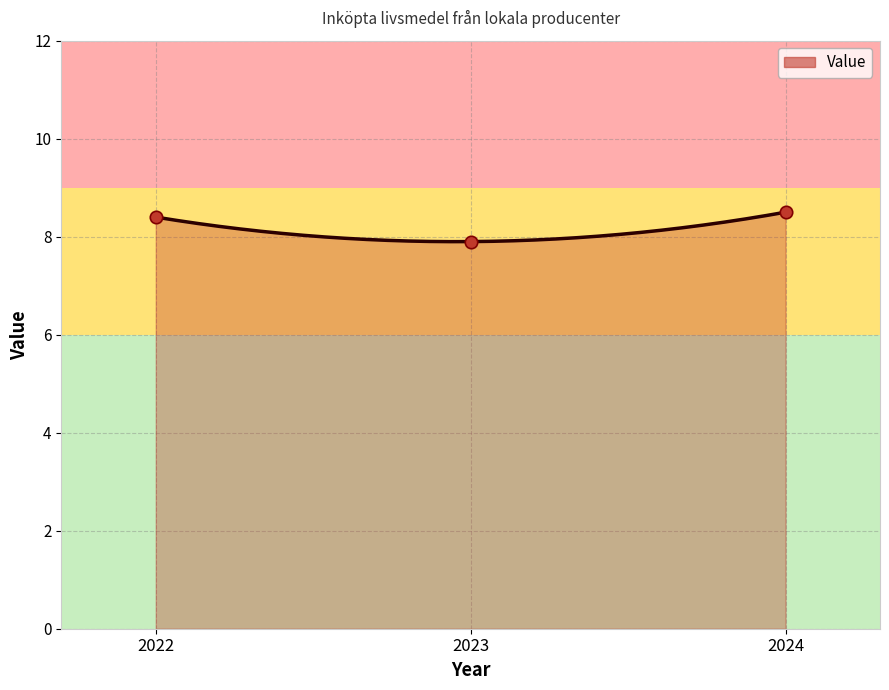

What is the change in value from 2022 to 2024?

+0.1